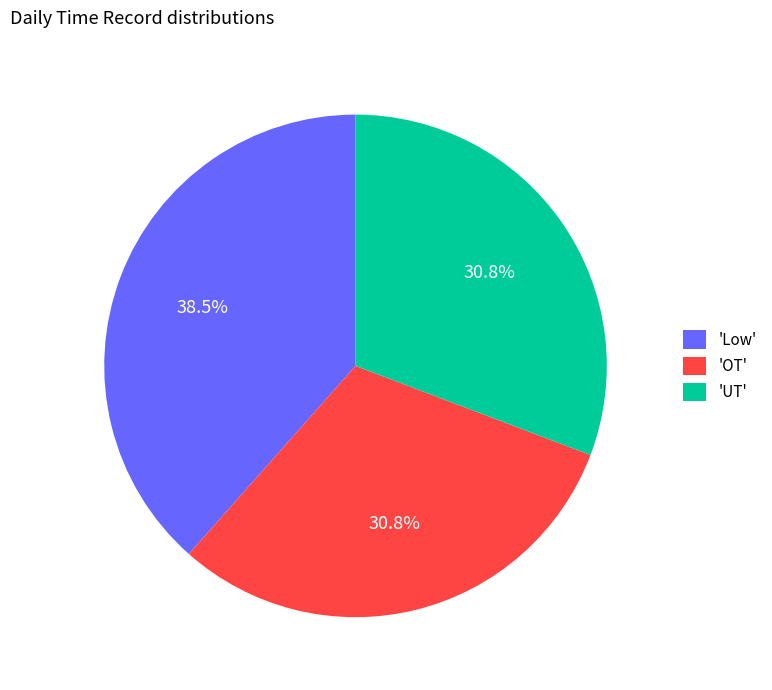

Combined, what portion of the pie is 'Low' and 'UT'?

69.2%